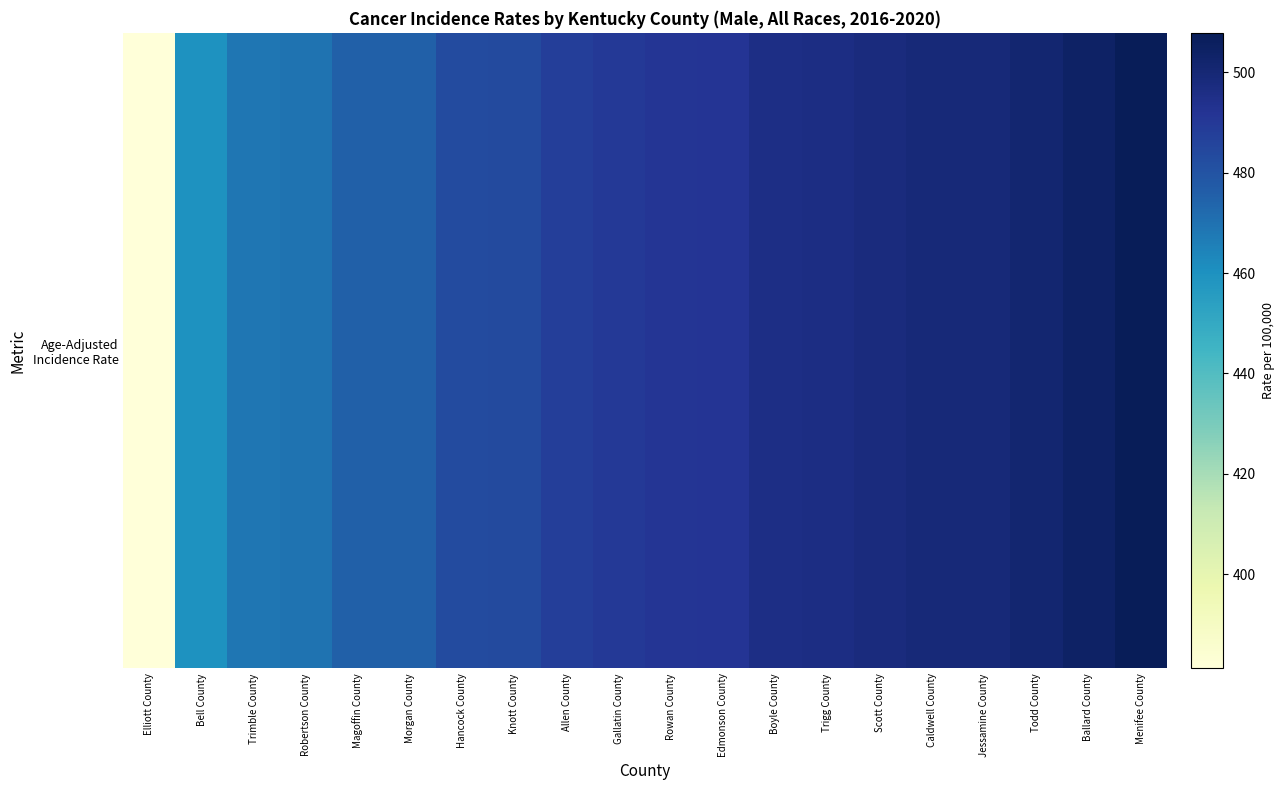

How many series are shown in this chart?

1